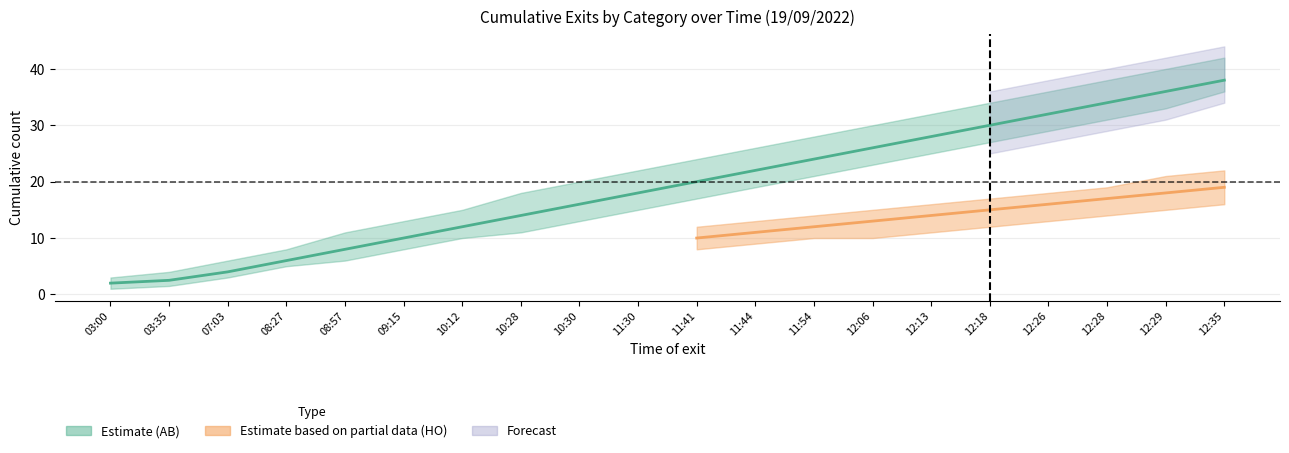

At which category is the sum across all series the highest?

12:35